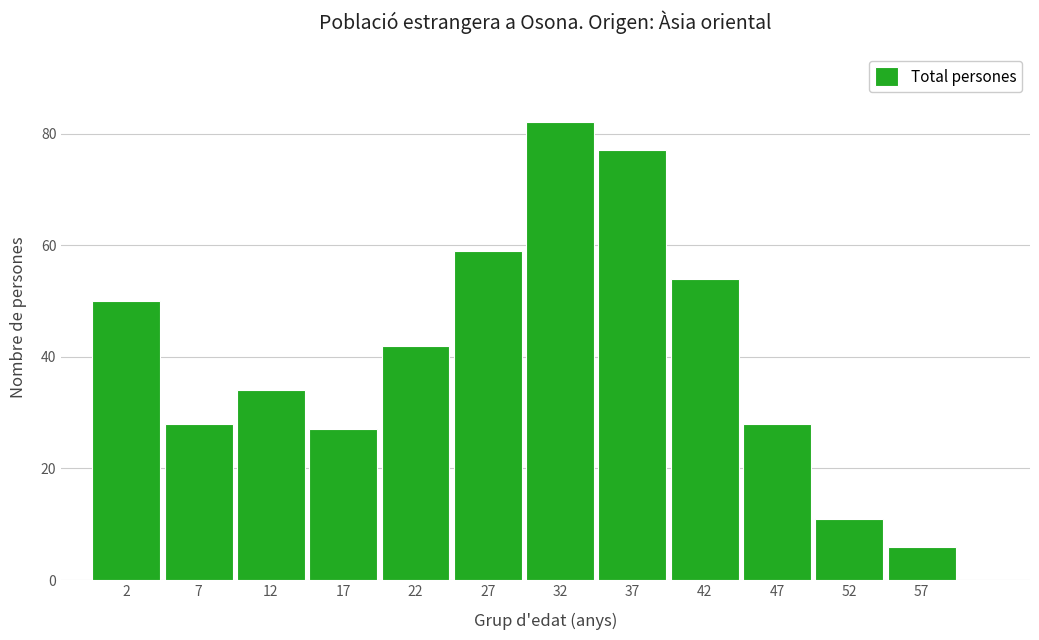

Reading left to right, extract all data points from this chart.

2=50	7=28	12=34	17=27	22=42	27=59	32=82	37=77	42=54	47=28	52=11	57=6